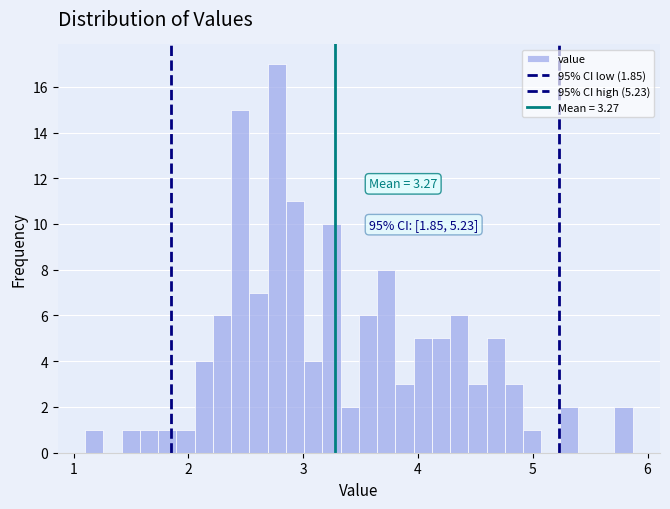

Around what value on the x-axis is the tallest bar? Give the approximate position of its centre, as read against the axis.

2.8